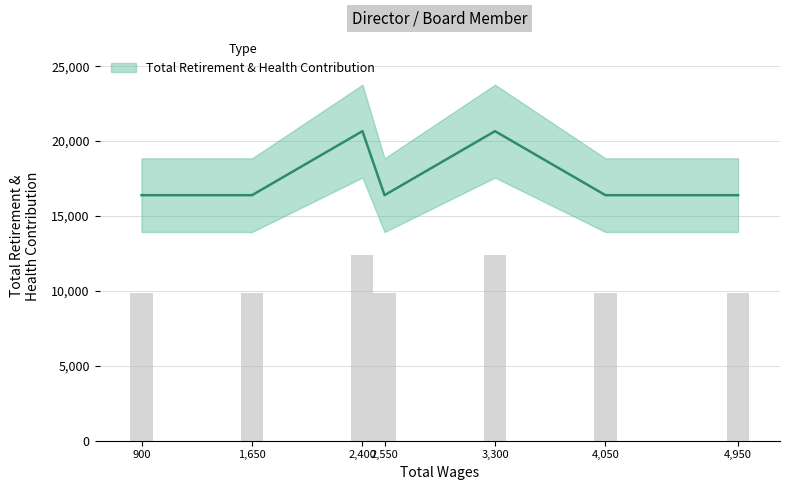

Rank the categories by value from highest to lowest.

2,400, 3,300, 900, 1,650, 2,550, 4,050, 4,950